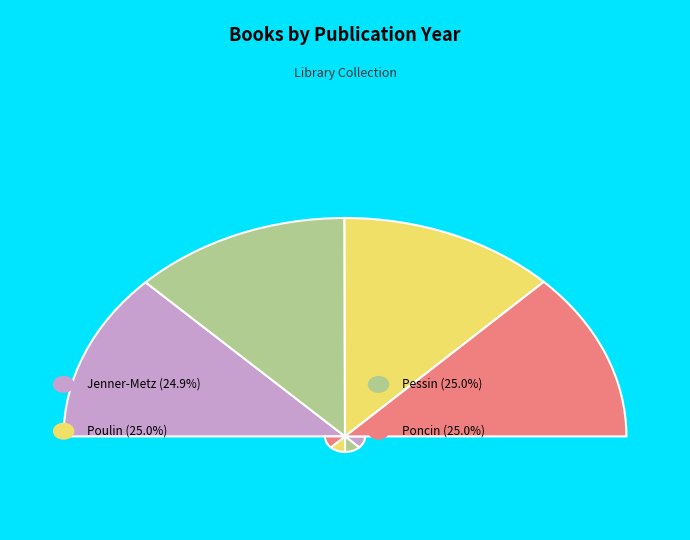

Is it true that Poulin, Andrée is 25% of the pie?

True